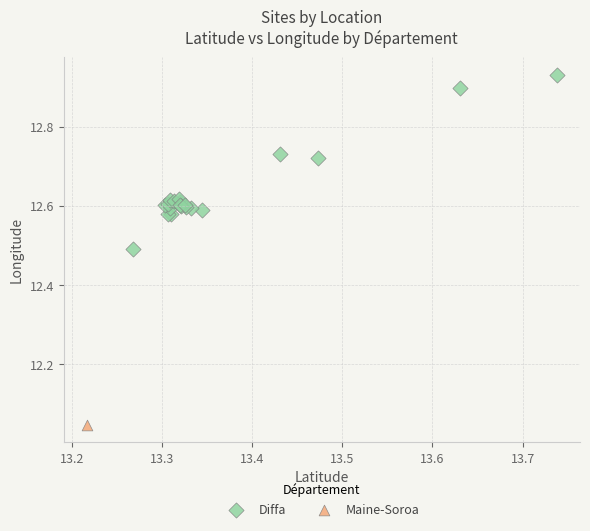

What are all the series names shown in the legend?

Diffa, Maine-Soroa